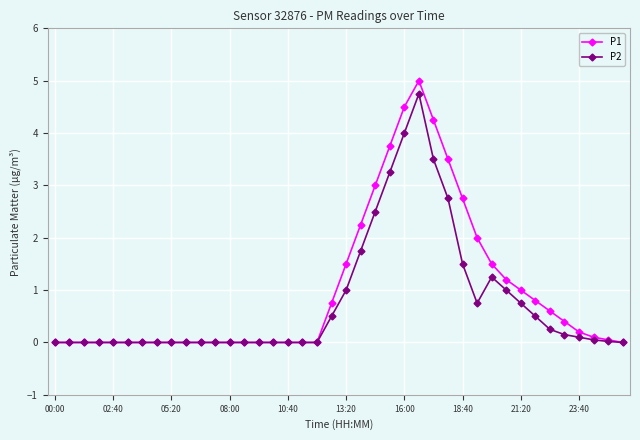

How many data points does each series have?

40